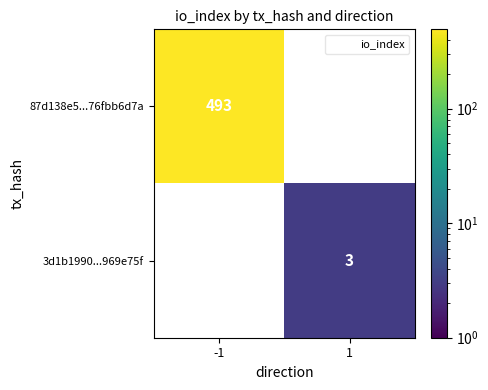

List the labels in order of 87d138e5...76fbb6d7a value, smallest first.

-1, 1